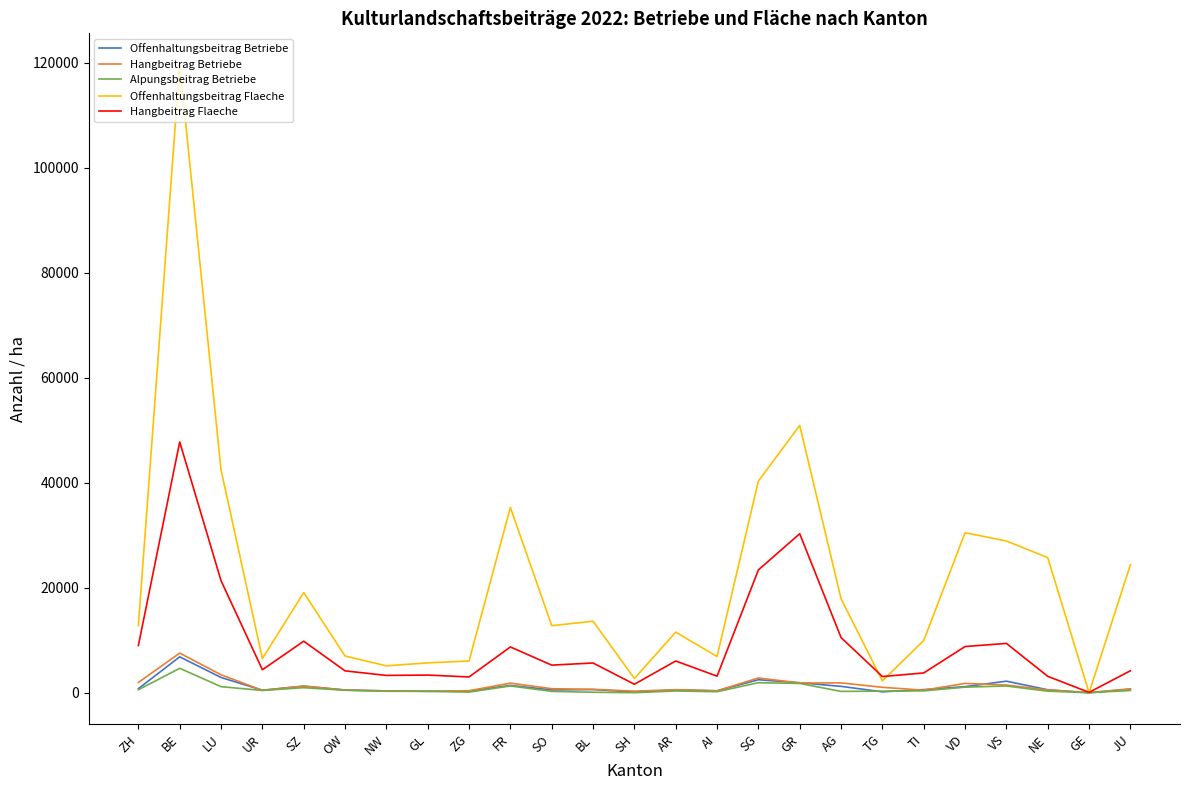

Which series has the largest total across all categories?

Offenhaltungsbeitrag Flaeche